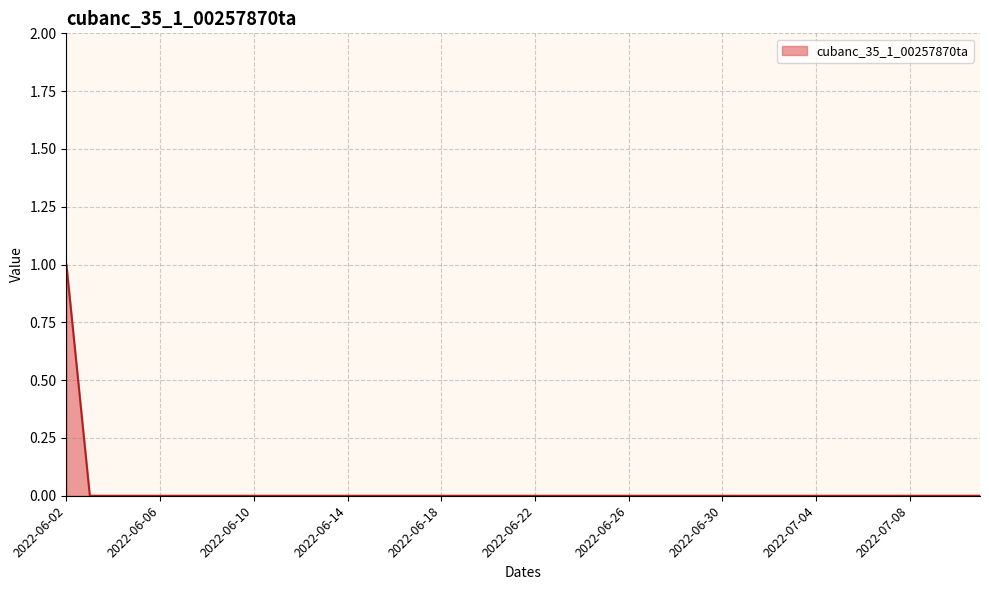

How many values are between 0 and 1?

40